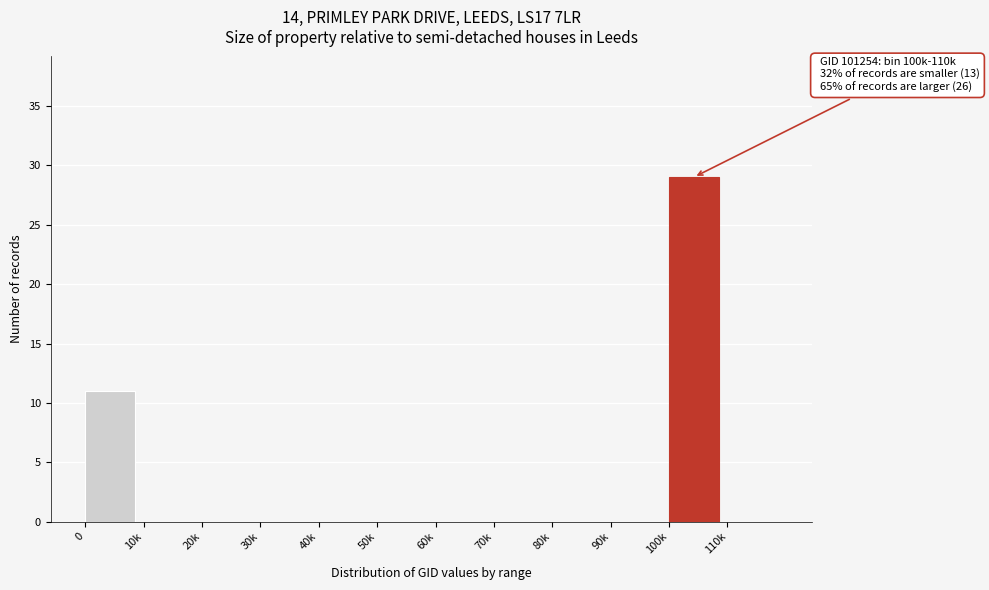

Reading right to left, extract all data points from this chart.

110k=0	100k=29	90k=0	80k=0	70k=0	60k=0	50k=0	40k=0	30k=0	20k=0	10k=0	0=11